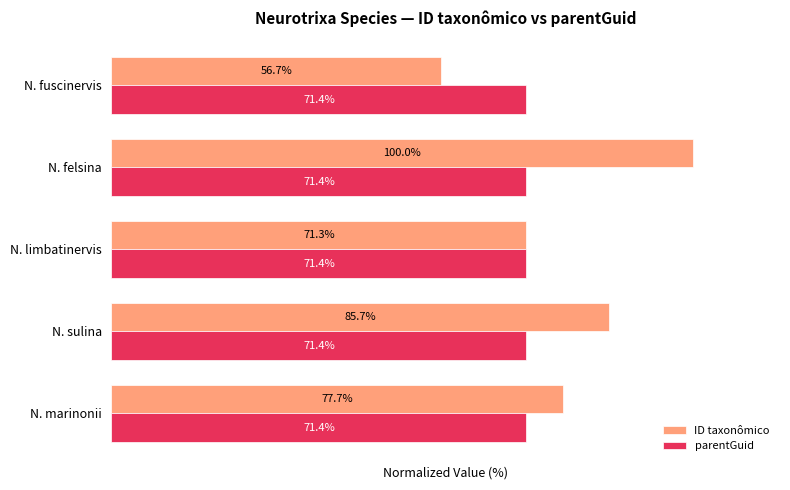

Which category has the lowest value across all series?

N. fuscinervis